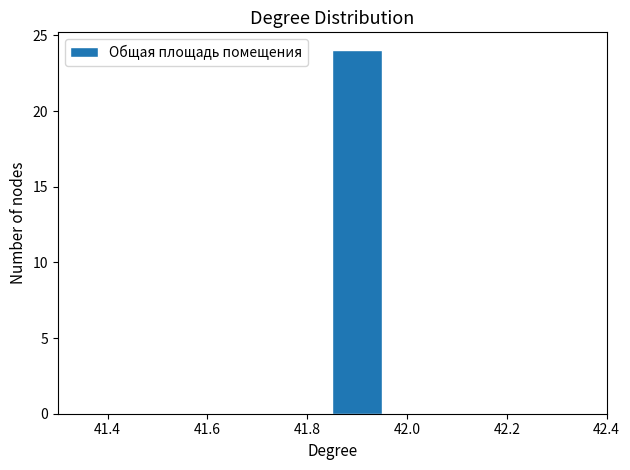

Reading left to right, transcribe this chart: for each bar, give the range it covers on the x-axis and its height. Neither the bar edges nor the heights are printed on the chart, so give them approximately, as read against the axes.

41.35 to 41.45: 0
41.45 to 41.55: 0
41.55 to 41.65: 0
41.65 to 41.75: 0
41.75 to 41.85: 0
41.85 to 41.95: 24
41.95 to 42.05: 0
42.05 to 42.15: 0
42.15 to 42.25: 0
42.25 to 42.35: 0